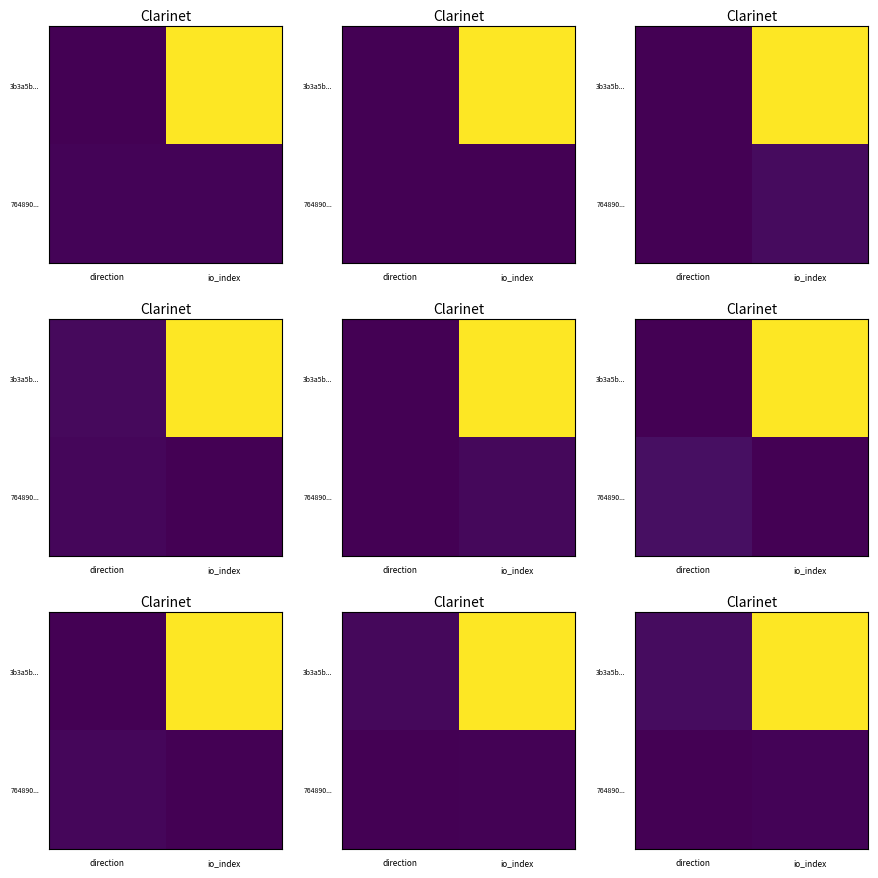

How many categories are shown in the chart?

2